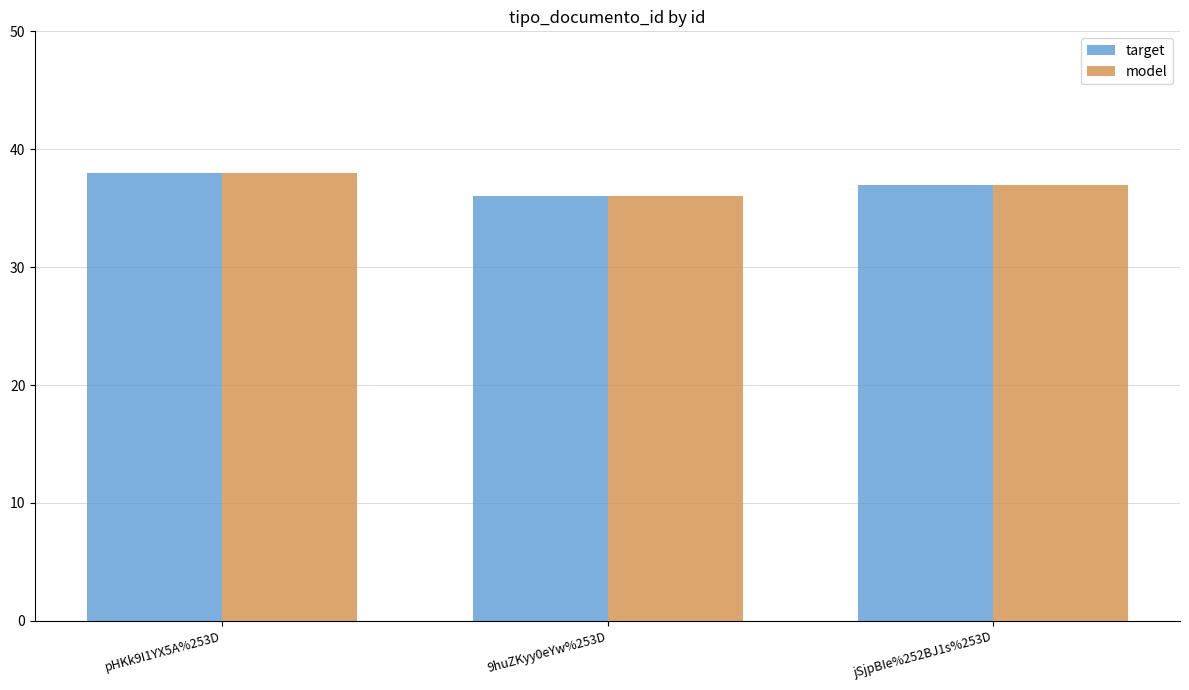

Is it true that model equals 66 at pHKk9I1YX5A%253D?

False